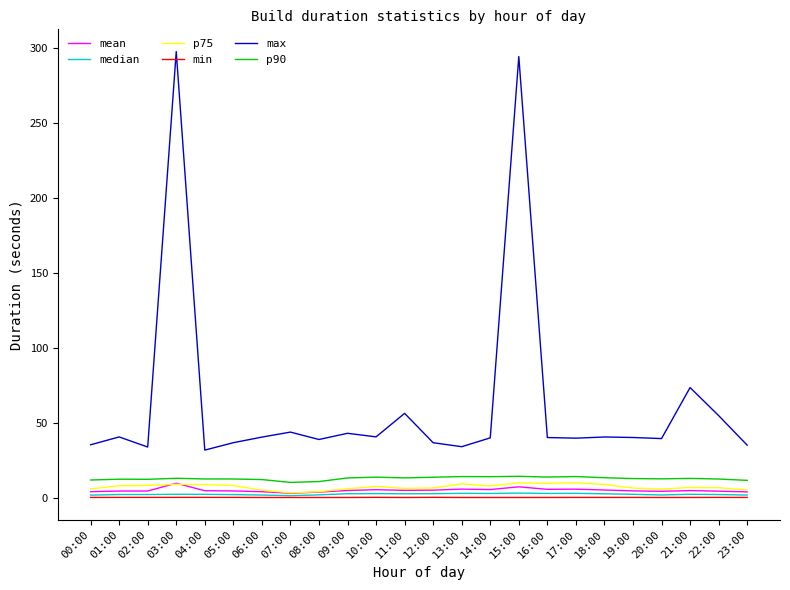

Which series has the widest spread of values?

max